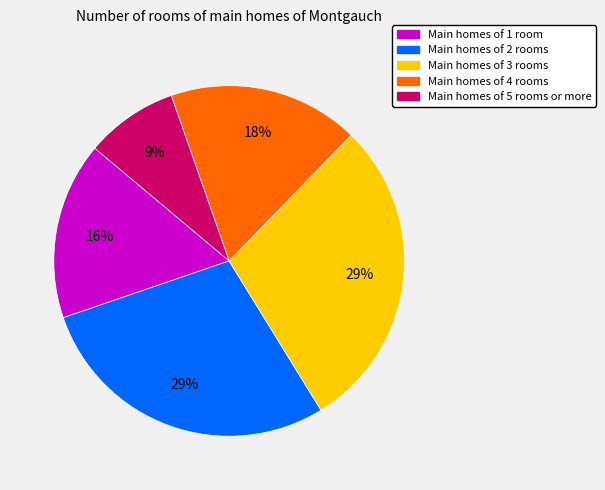

To the nearest percent, what is the difference between the largest and smallest slice percentages?

20%